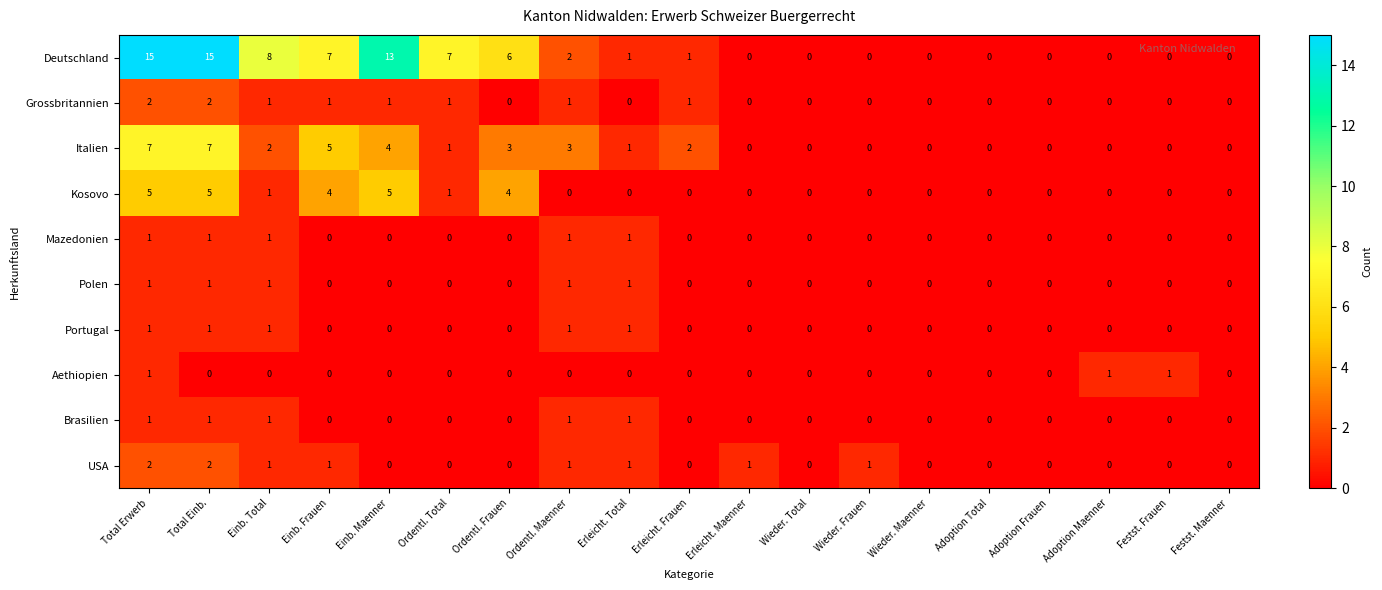

The USA series shows 1 at Erleicht. Total. True or false?

True